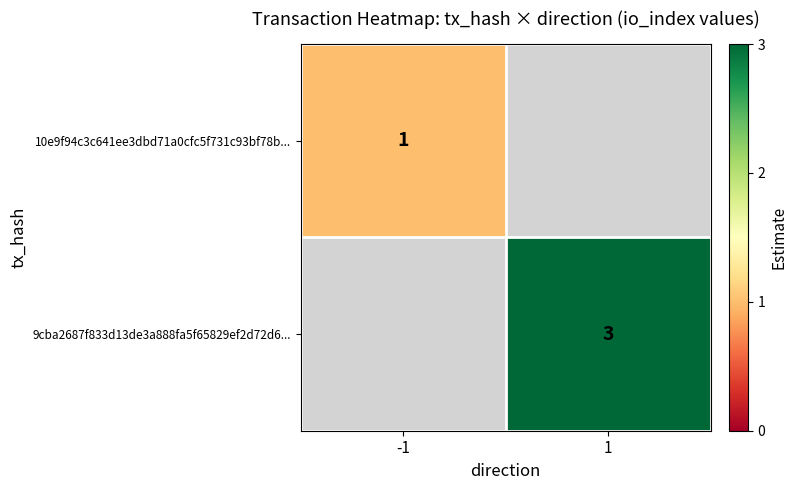

What is the greatest value displayed?

3.0